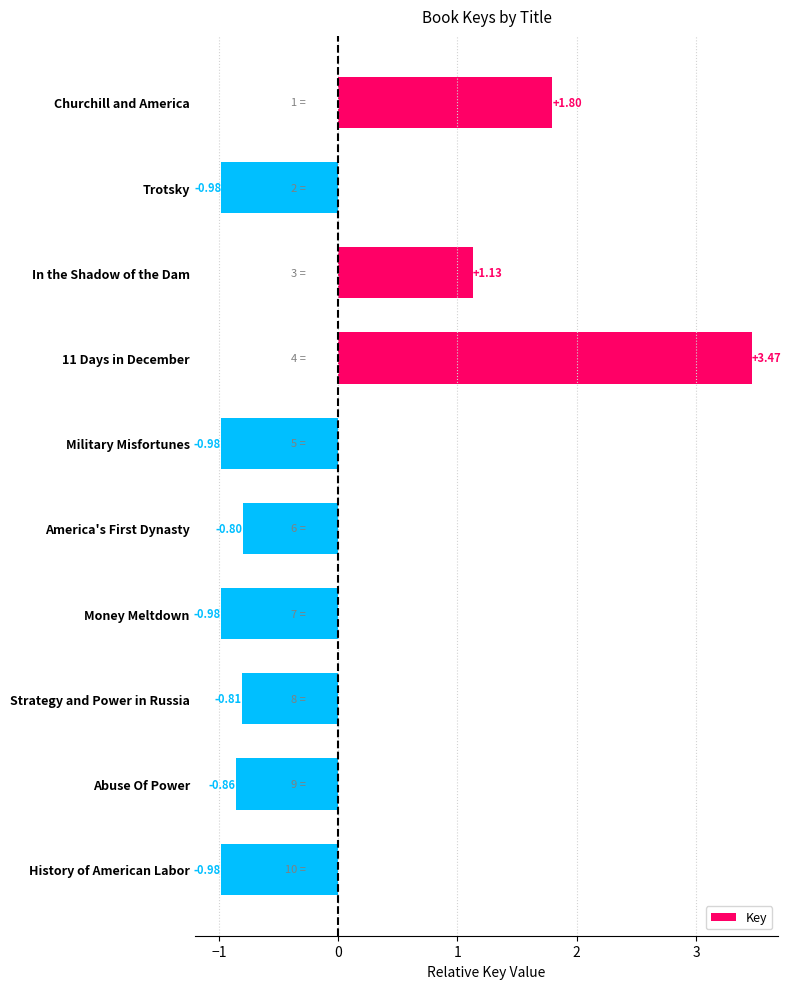

What is the label of the 10th bar from the bottom?

Churchill and America